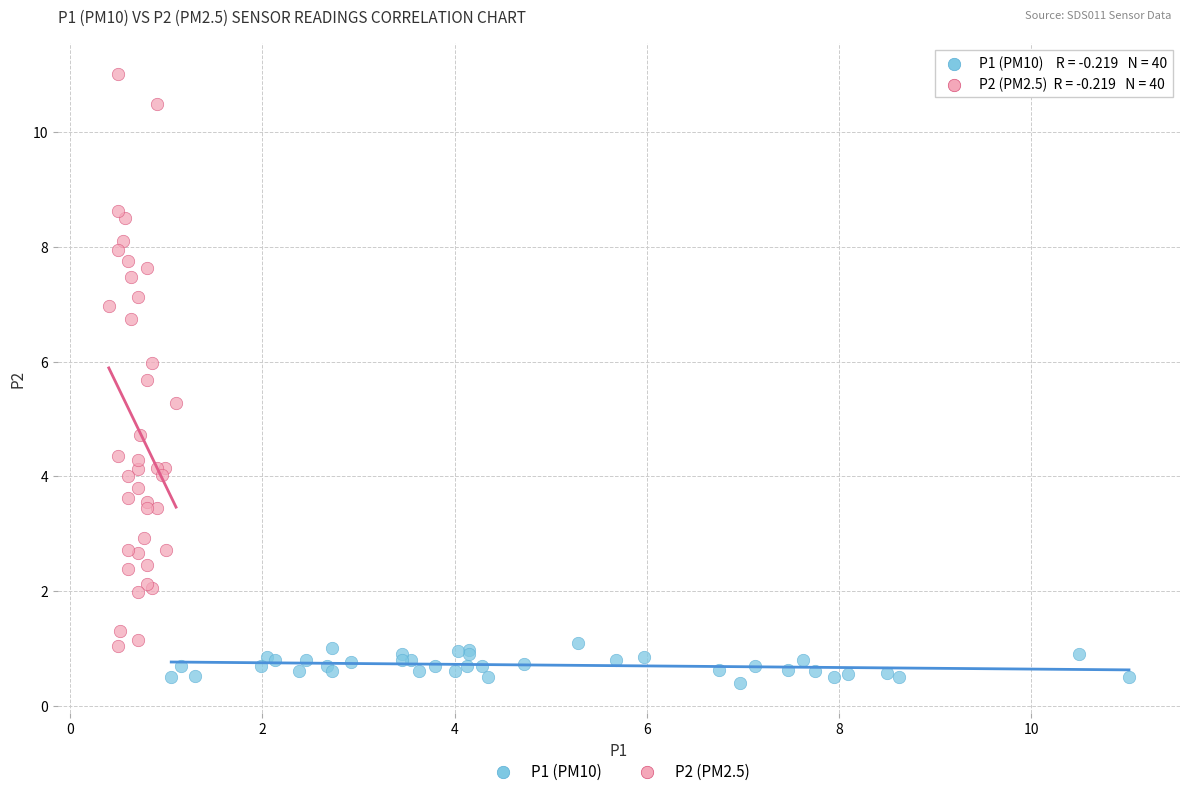

Which series contains the highest Y value?

P2 (PM2.5)